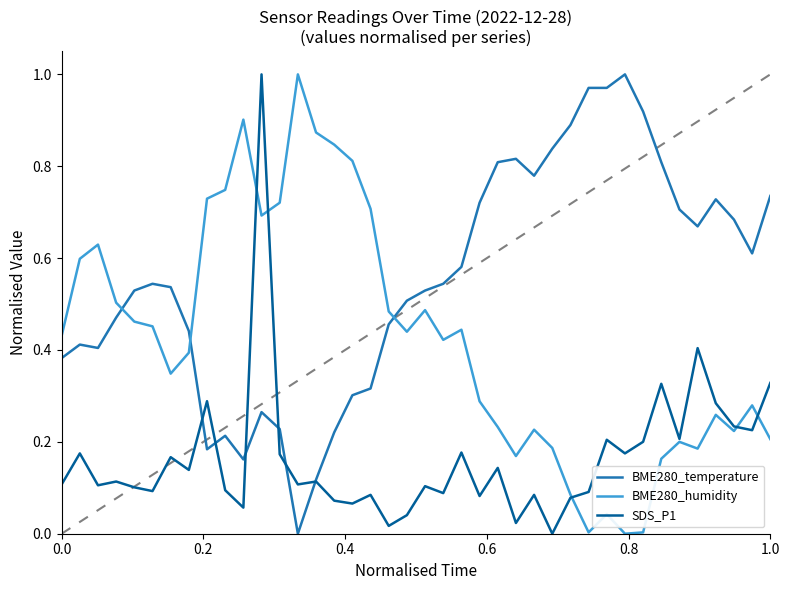

Which series has the largest total across all categories?

BME280_temperature